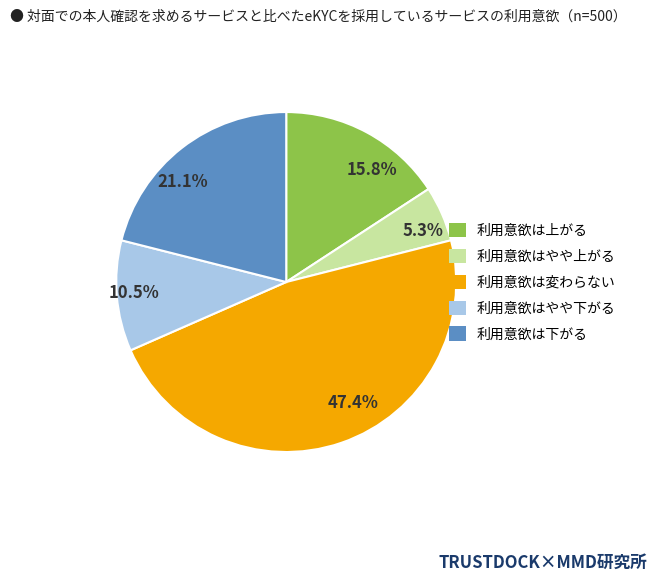

Rank the categories by value from lowest to highest.

利用意欲はやや上がる, 利用意欲はやや下がる, 利用意欲は上がる, 利用意欲は下がる, 利用意欲は変わらない